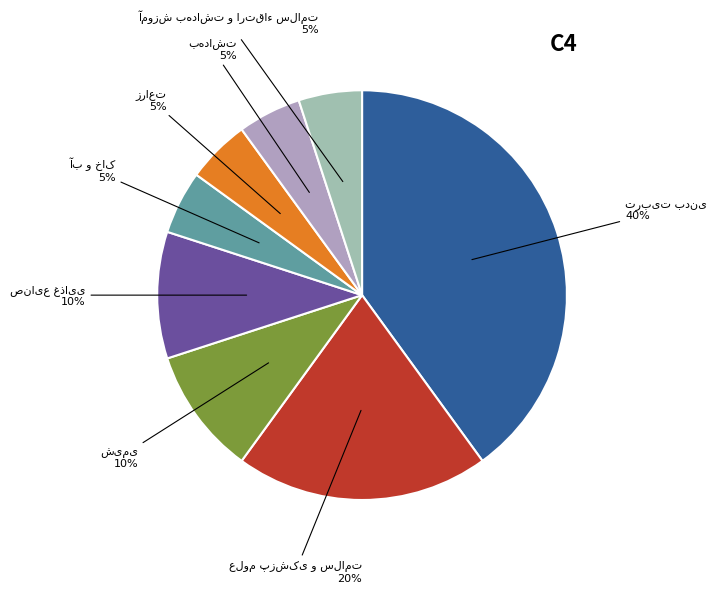

To the nearest percent, what is the average slice percentage?

12%